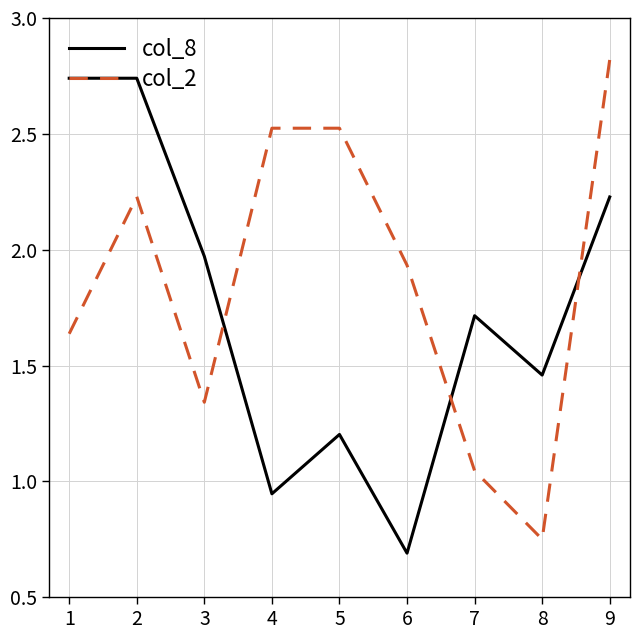

What is the difference between the maximum and minimum values in the col_2 series?

2.1